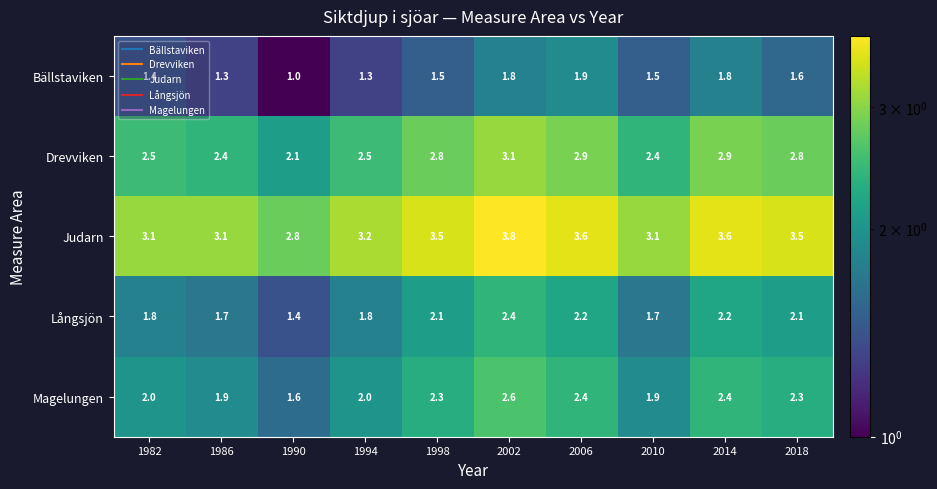

List the series in order of their peak value, lowest first.

Bällstaviken, Långsjön, Magelungen, Drevviken, Judarn